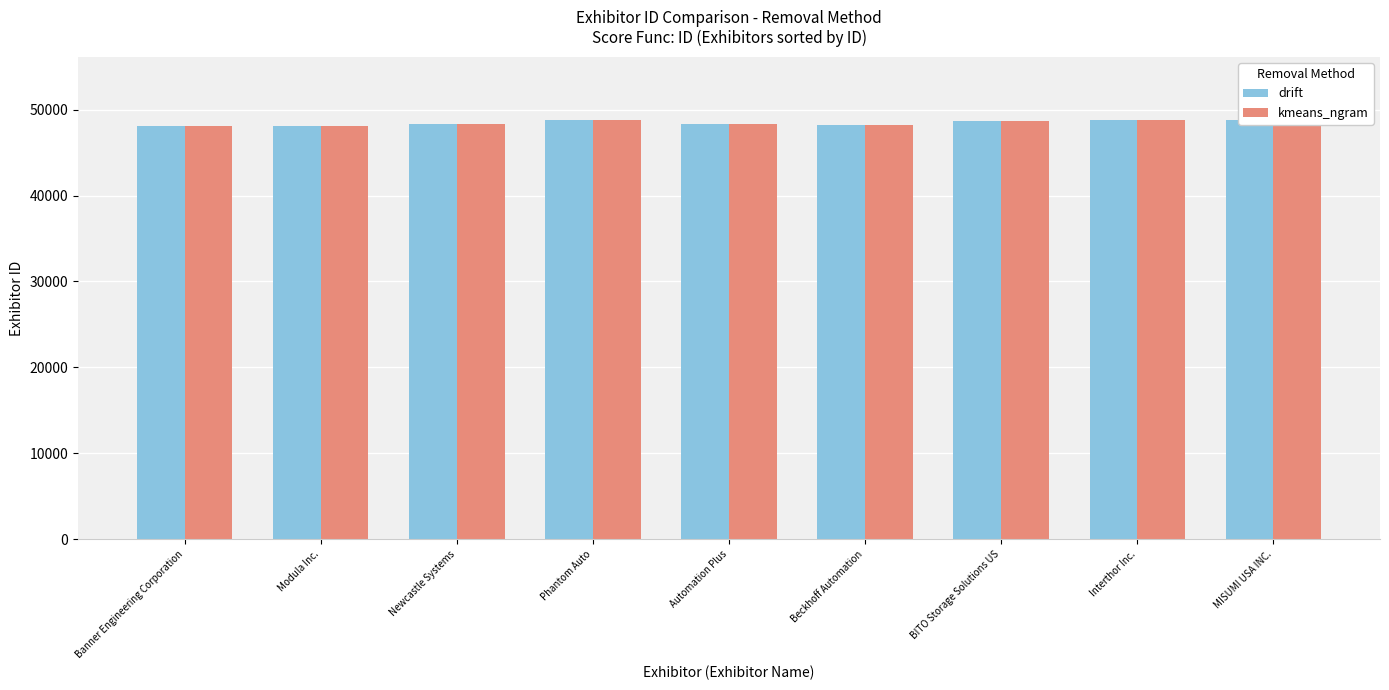

What value does the drift series have at Interthor Inc.?

48766